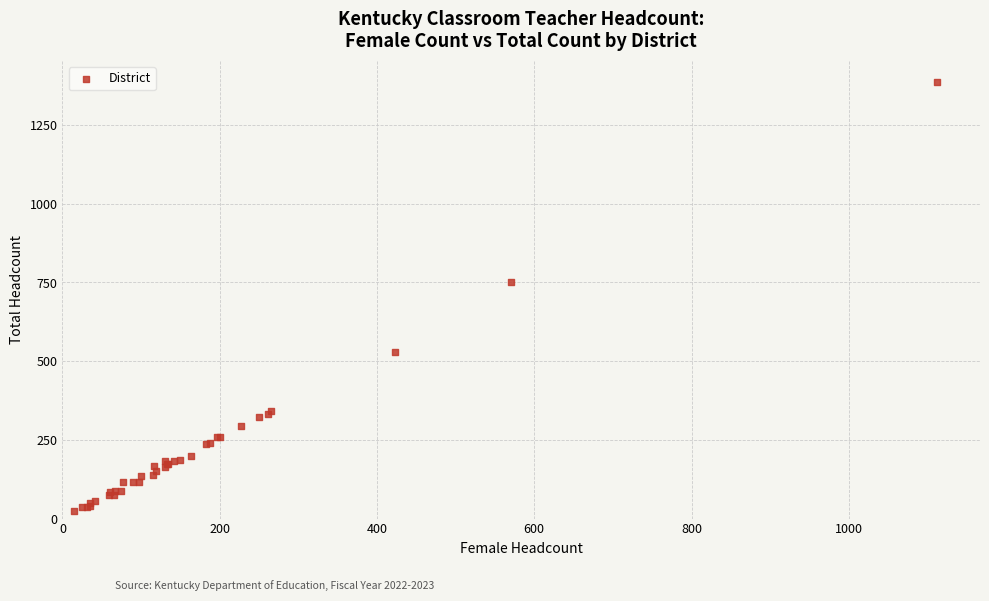

What Y value in the scatter plot is closest to 704?

750